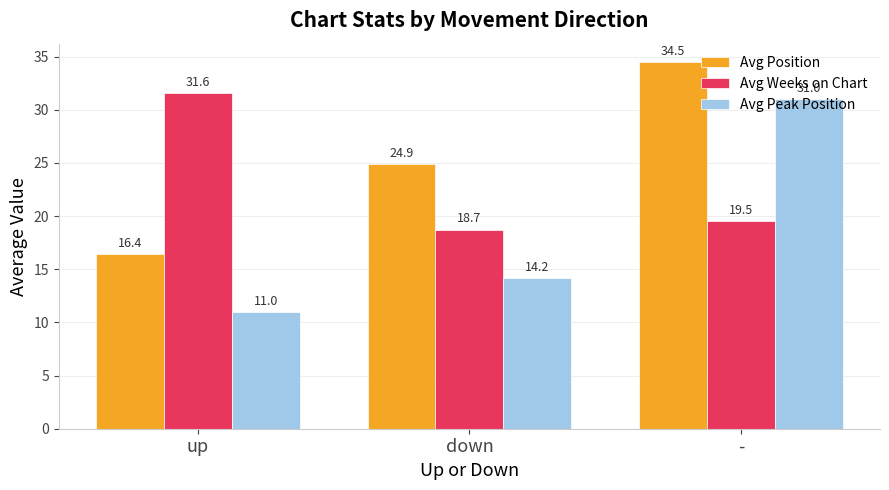

What is the approximate value of Avg Peak Position at down?

14.2